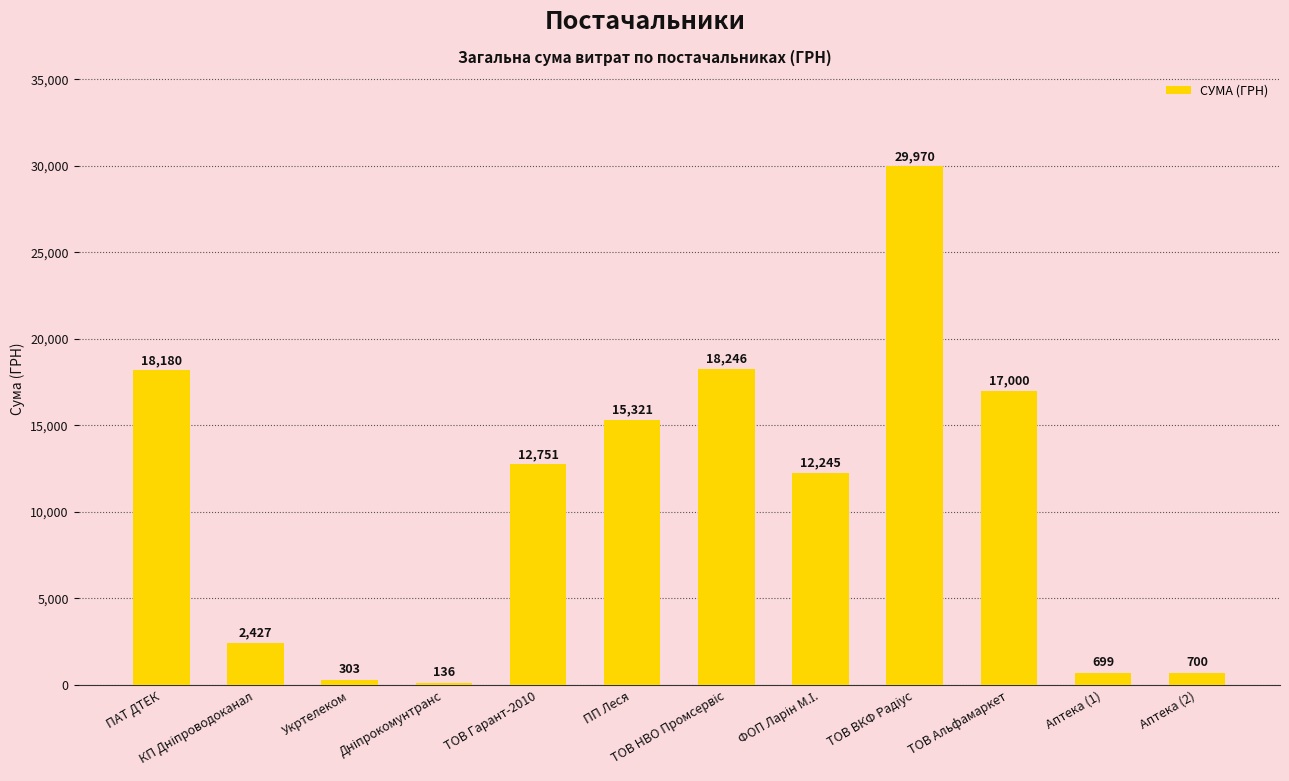

What is the change in value from ТОВ Гарант-2010 to ПП Леся?

+2570.2